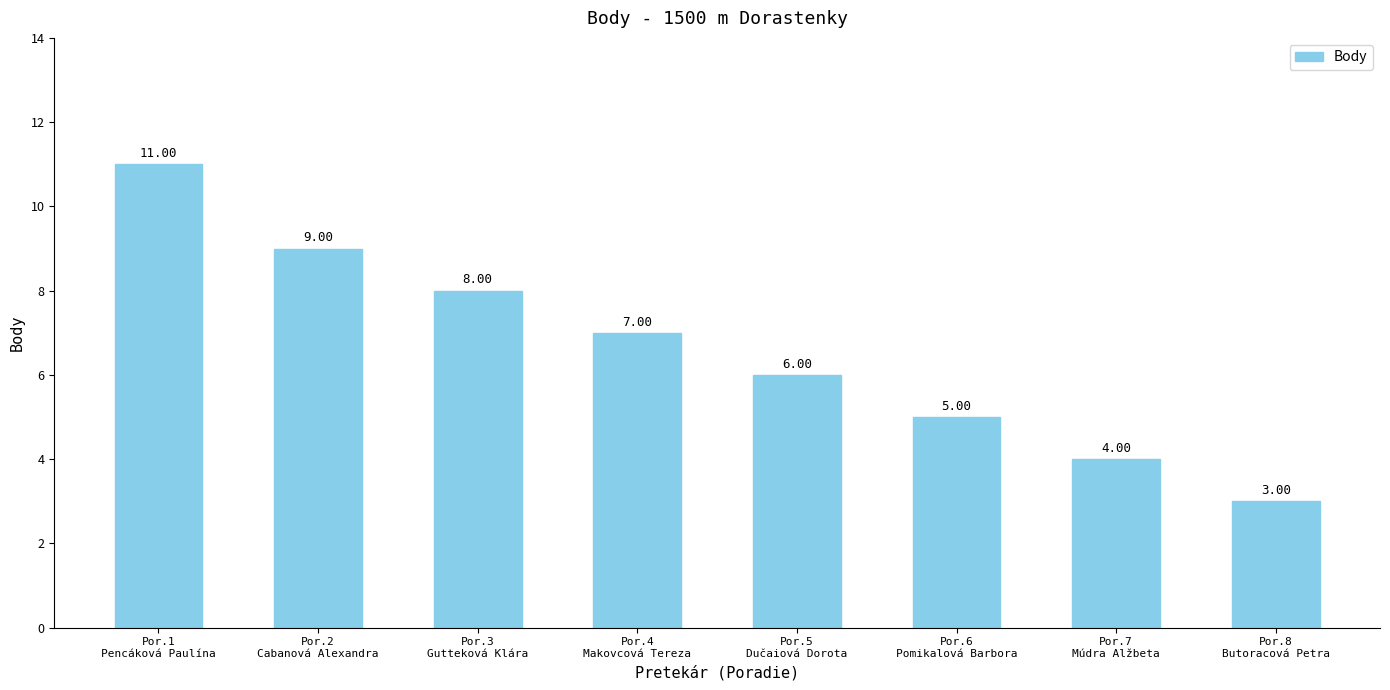

At which label does the data first exceed 7?

Por.1
Pencáková Paulína